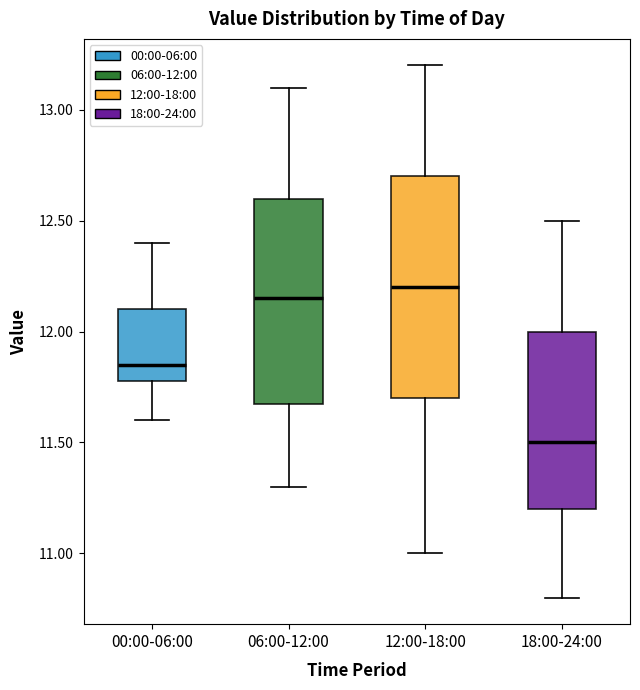

Where is the upper edge of the box for 12:00-18:00 on the y-axis? The values are not printed on the chart, so give them approximately, as read against the axis.

12.70